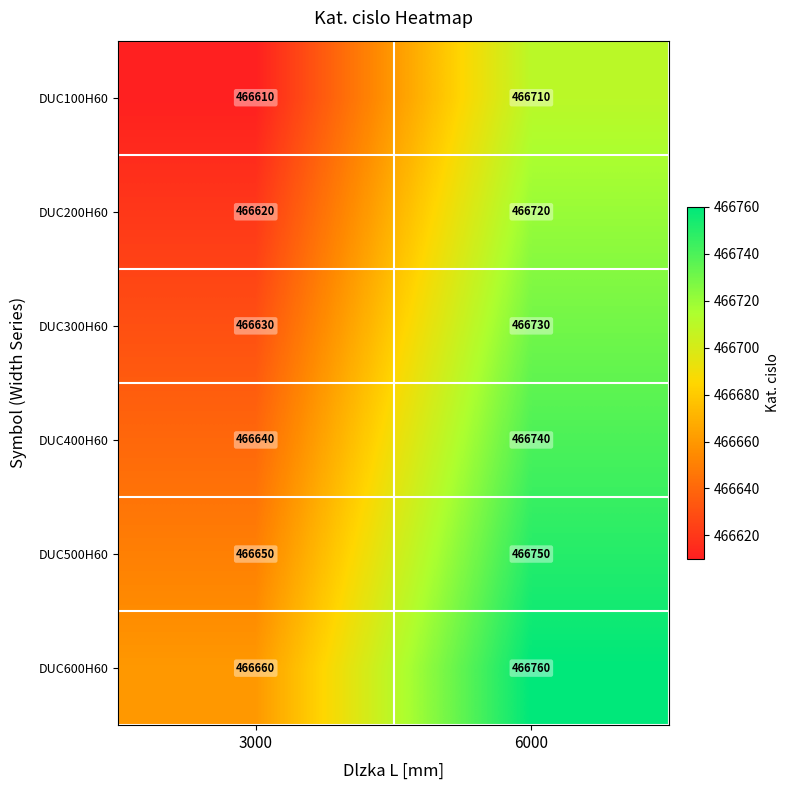

The value of DUC600H60 at 6000 is 195199. True or false?

False